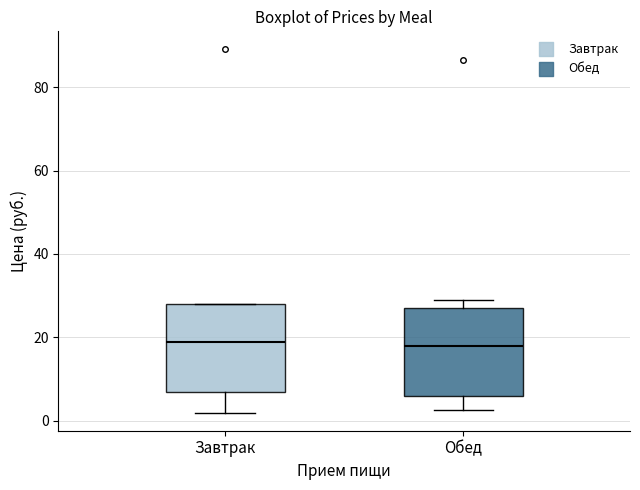

Reading left to right, transcribe this box plot: for each box, give where its median line is, the range the box spans, and where its two whiskers end, as read against the y-axis. The values are not printed on the chart, so give them approximately, as read against the axis.

Завтрак: median 20, box 8 to 28, whiskers 2 to 28
Обед: median 18, box 6 to 28, whiskers 2 to 30